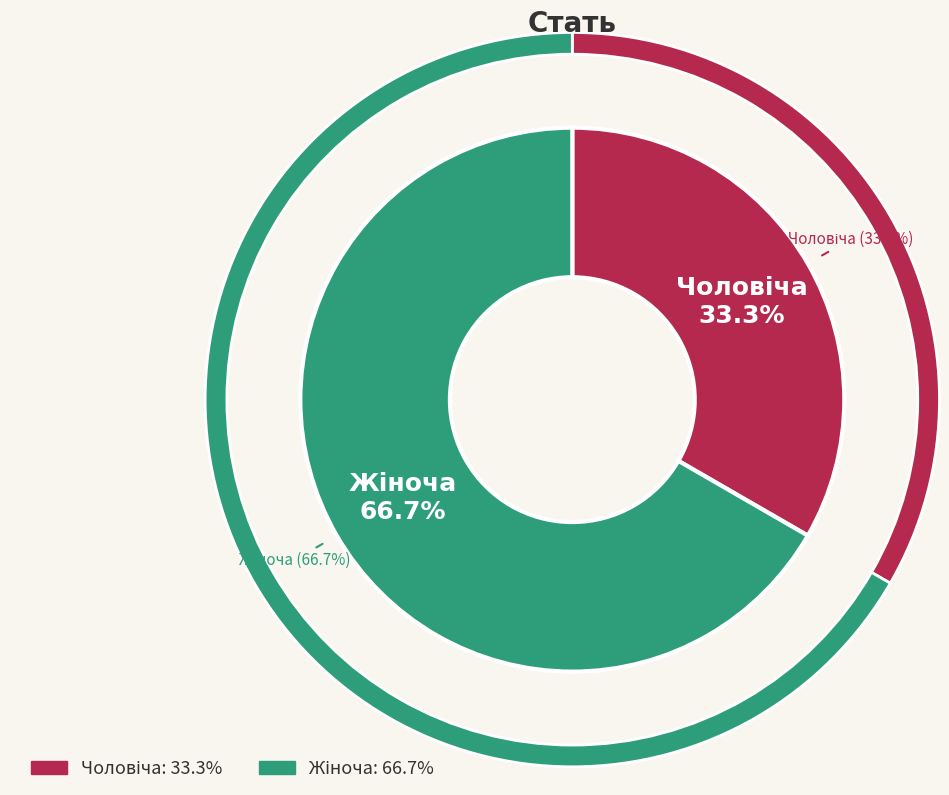

To the nearest percent, what is the average slice percentage?

50%